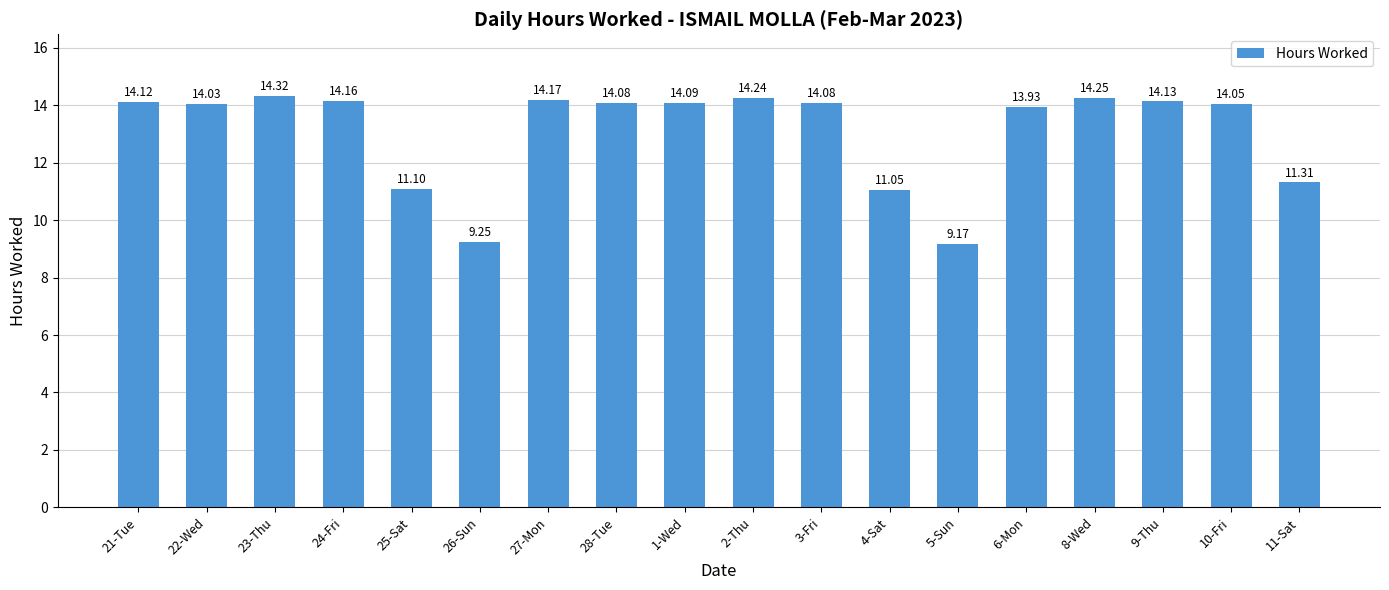

What value does the data have at 10-Fri?

14.1